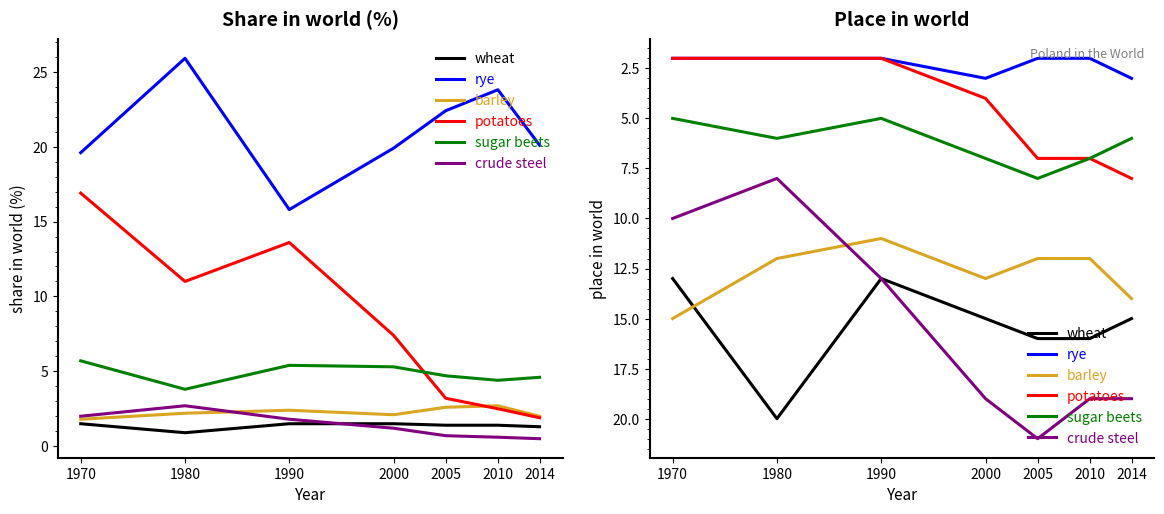

At which label does sugar beets first exceed 6?

2000